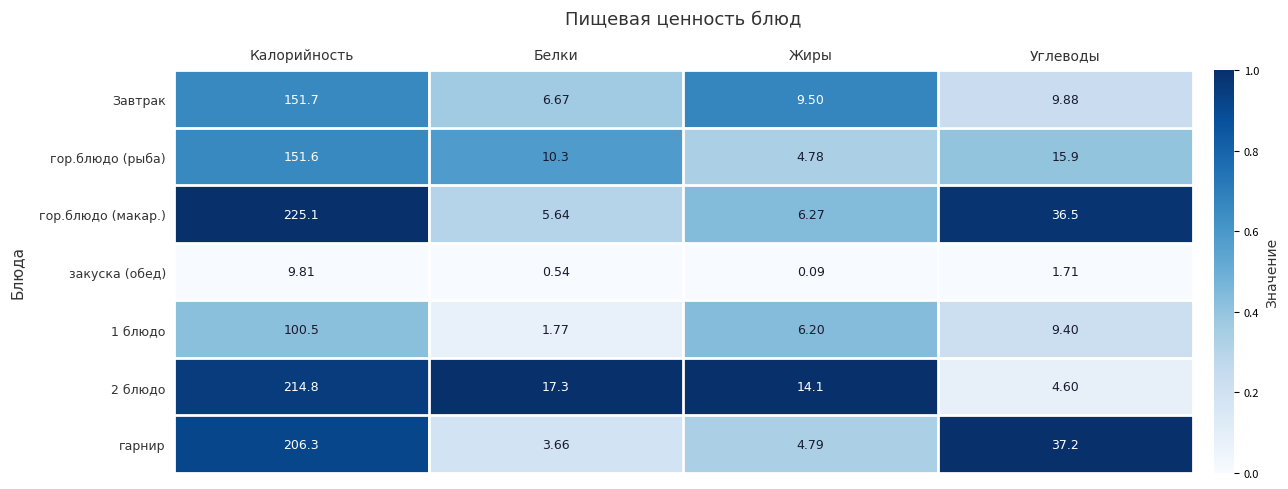

At which label is закуска (обед) closest to 4?

Углеводы